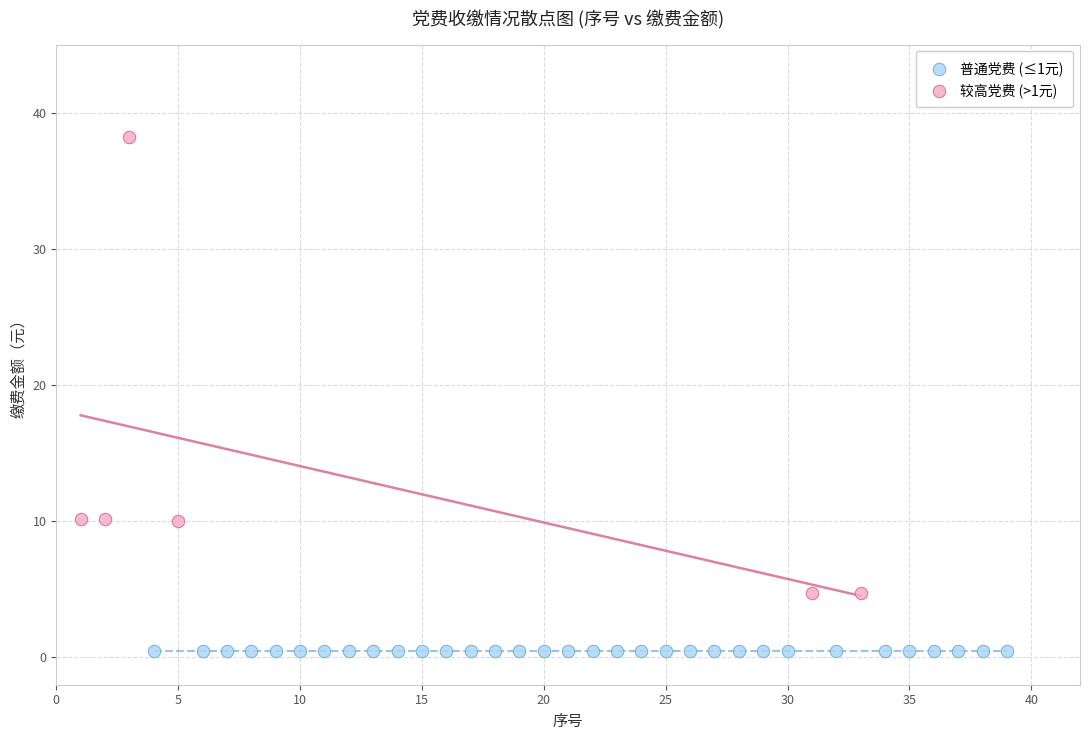

Which series contains the lowest Y value?

普通党费 (≤1元)